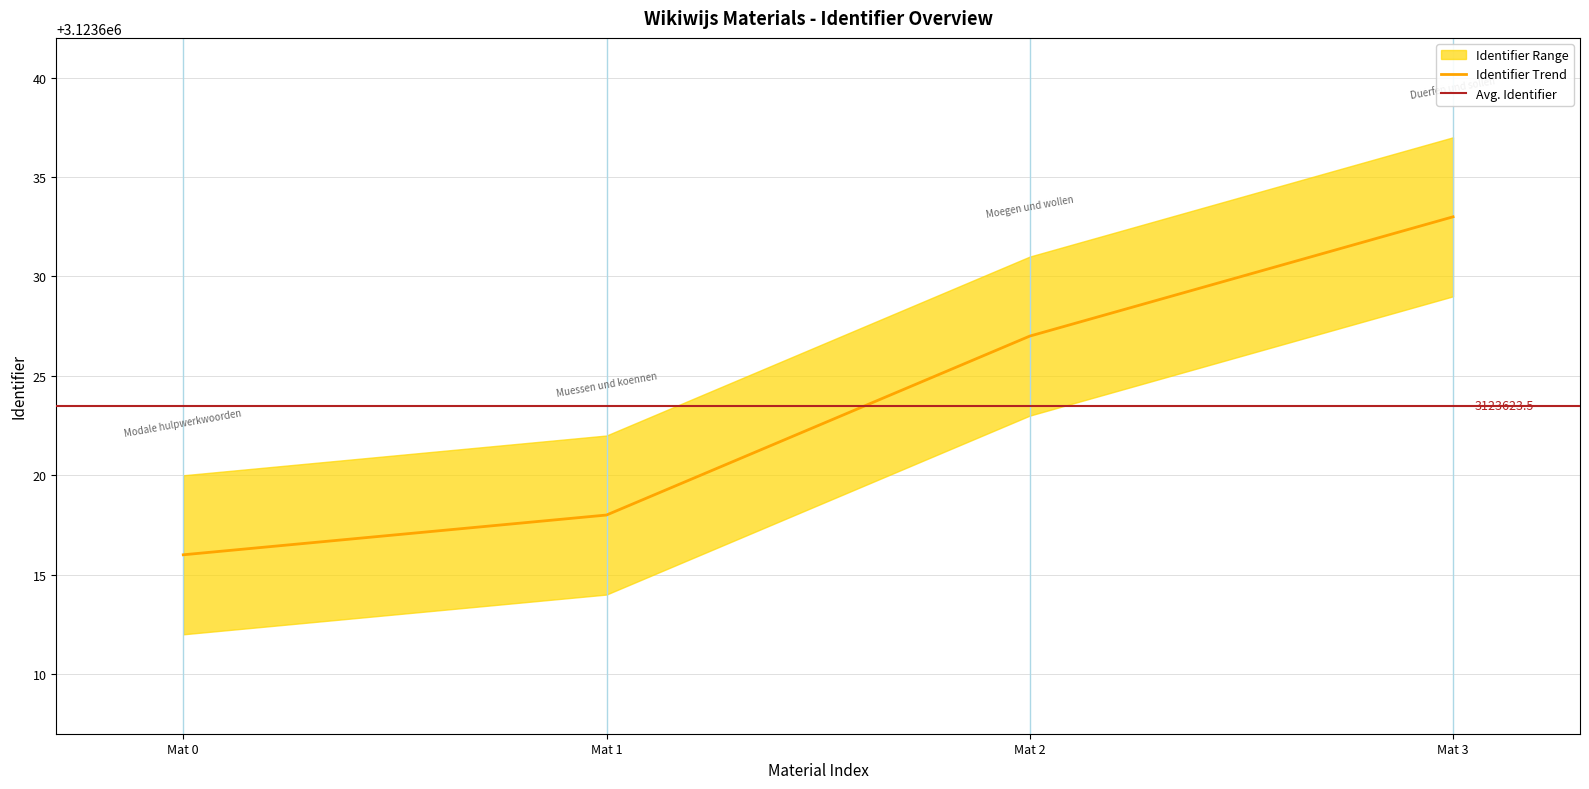

What is the average value?

3123624